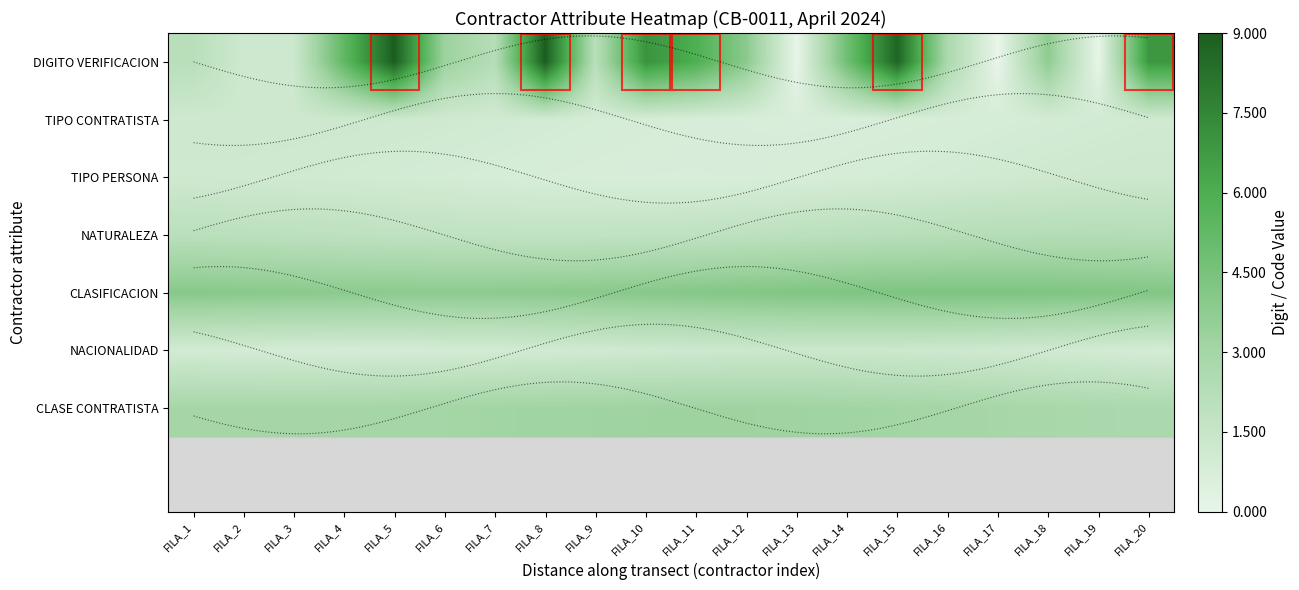

Is it true that TIPO PERSONA equals 0.7 at FILA_12?

True